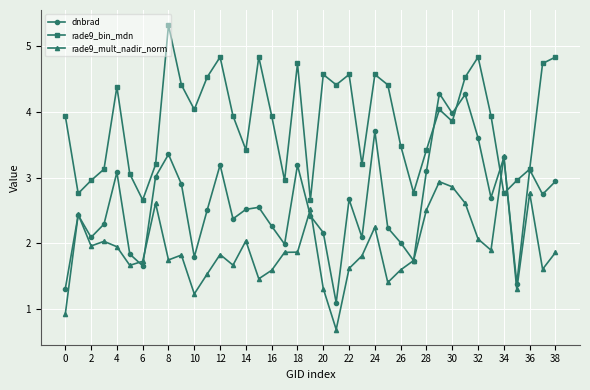

In dnbrad, how many points are lower than both neighbors (excluding endpoints)?

12